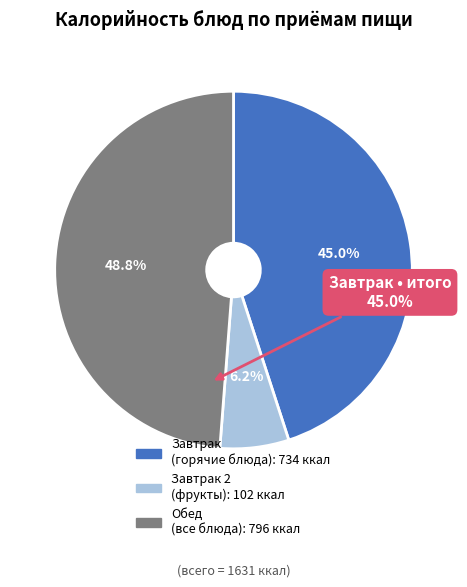

Count the number of slices in the pie.

3